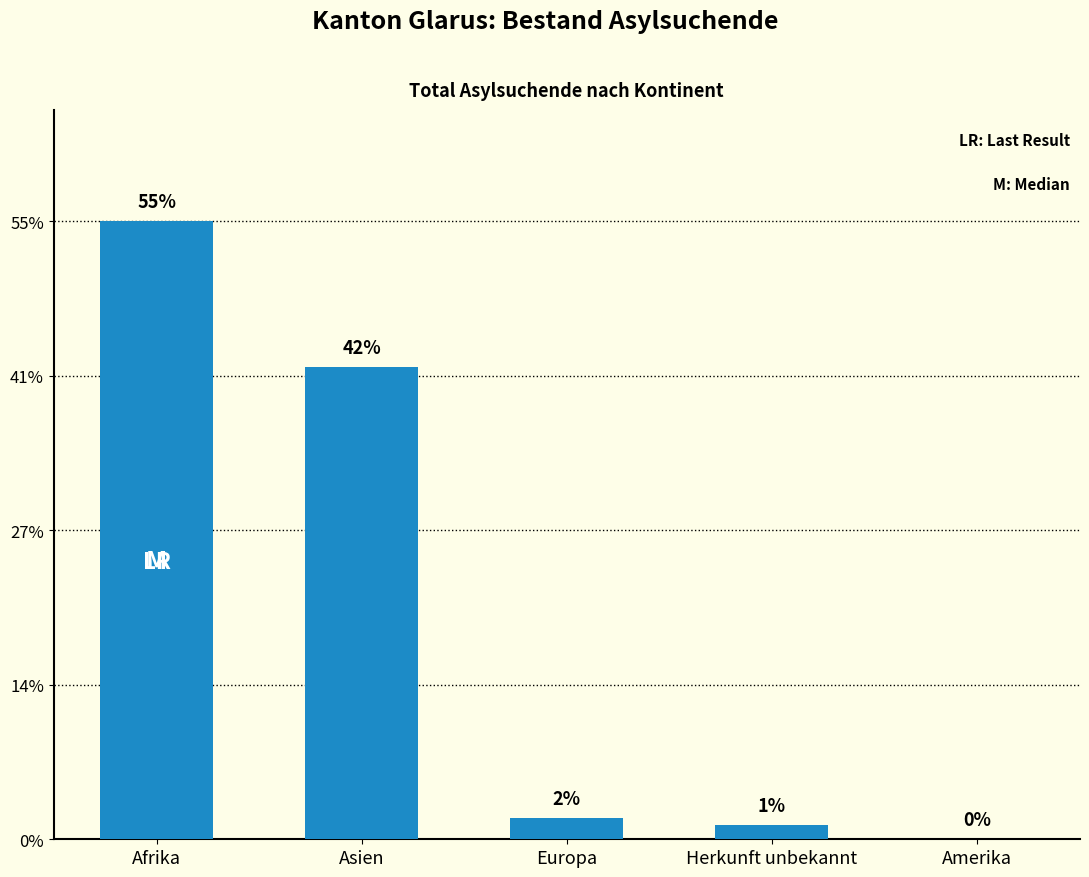

What position from the right is Asien?

4